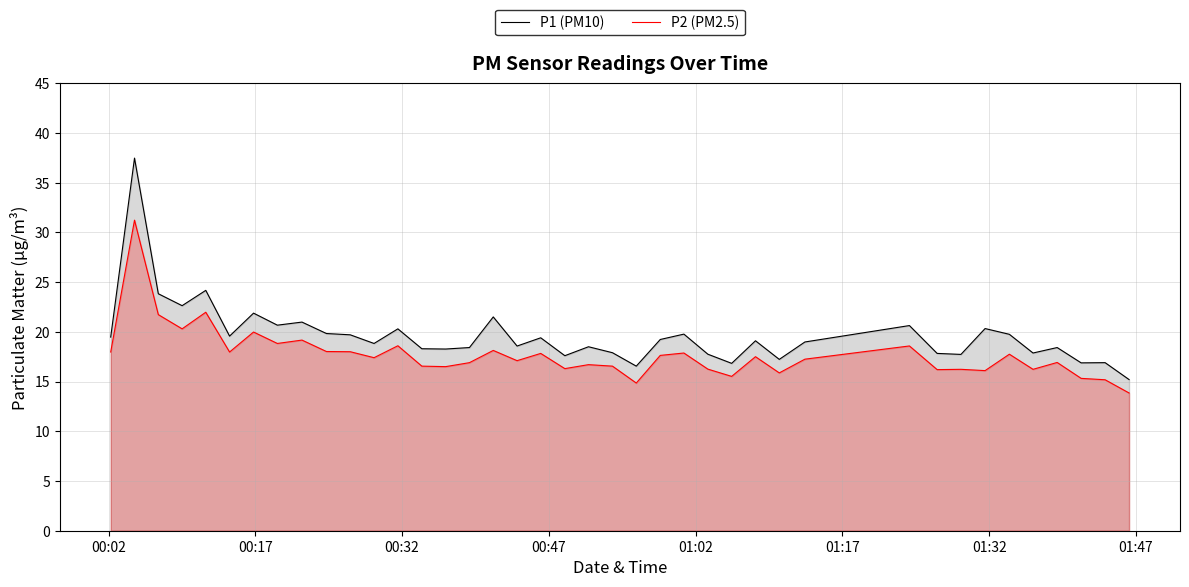

Which series has the largest total across all categories?

P1 (PM10)